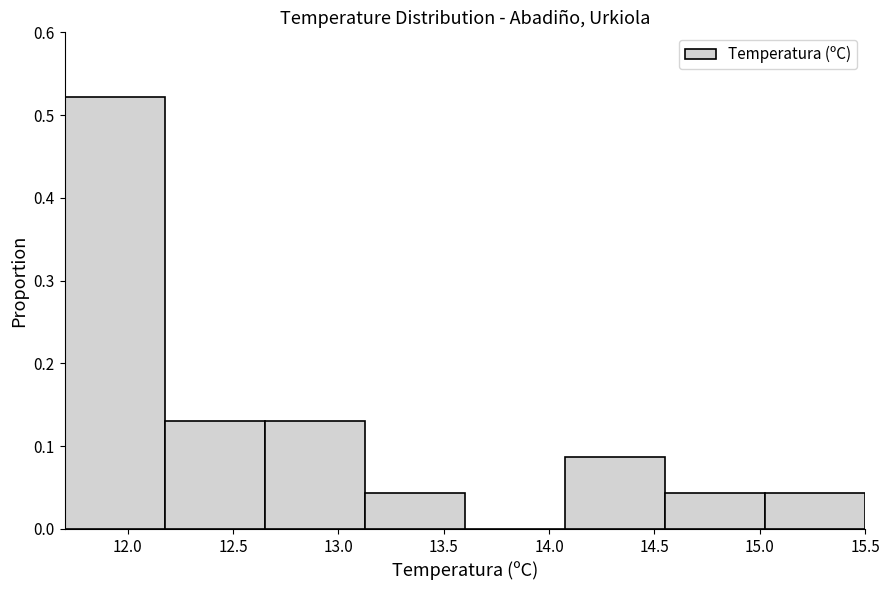

What is the height of the bar covering 12.650 to 13.125 on the x-axis? Neither the bar edges nor the heights are printed on the chart, so give them approximately, as read against the axes.

0.13